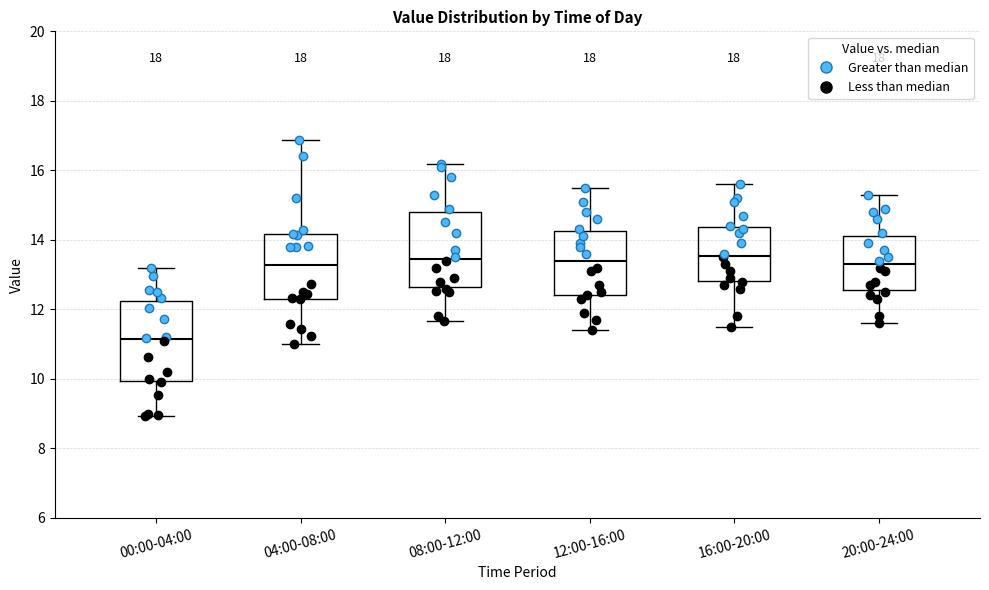

Reading left to right, transcribe this box plot: for each box, give where its median line is, the range the box spans, and where its two whiskers end, as read against the y-axis. The values are not printed on the chart, so give them approximately, as read against the axis.

00:00-04:00: median 11.2, box 10.0 to 12.2, whiskers 9.0 to 13.2
04:00-08:00: median 13.2, box 12.4 to 14.2, whiskers 11.0 to 16.8
08:00-12:00: median 13.4, box 12.6 to 14.8, whiskers 11.6 to 16.2
12:00-16:00: median 13.4, box 12.4 to 14.2, whiskers 11.4 to 15.6
16:00-20:00: median 13.6, box 12.8 to 14.4, whiskers 11.6 to 15.6
20:00-24:00: median 13.4, box 12.6 to 14.2, whiskers 11.6 to 15.4